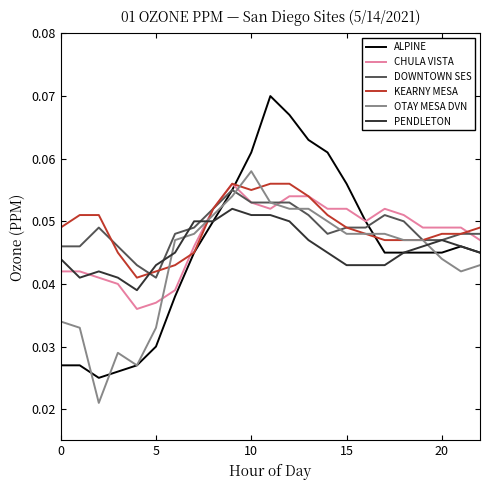

What are all the series names shown in the legend?

ALPINE, CHULA VISTA, DOWNTOWN SES, KEARNY MESA, OTAY MESA DVN, PENDLETON